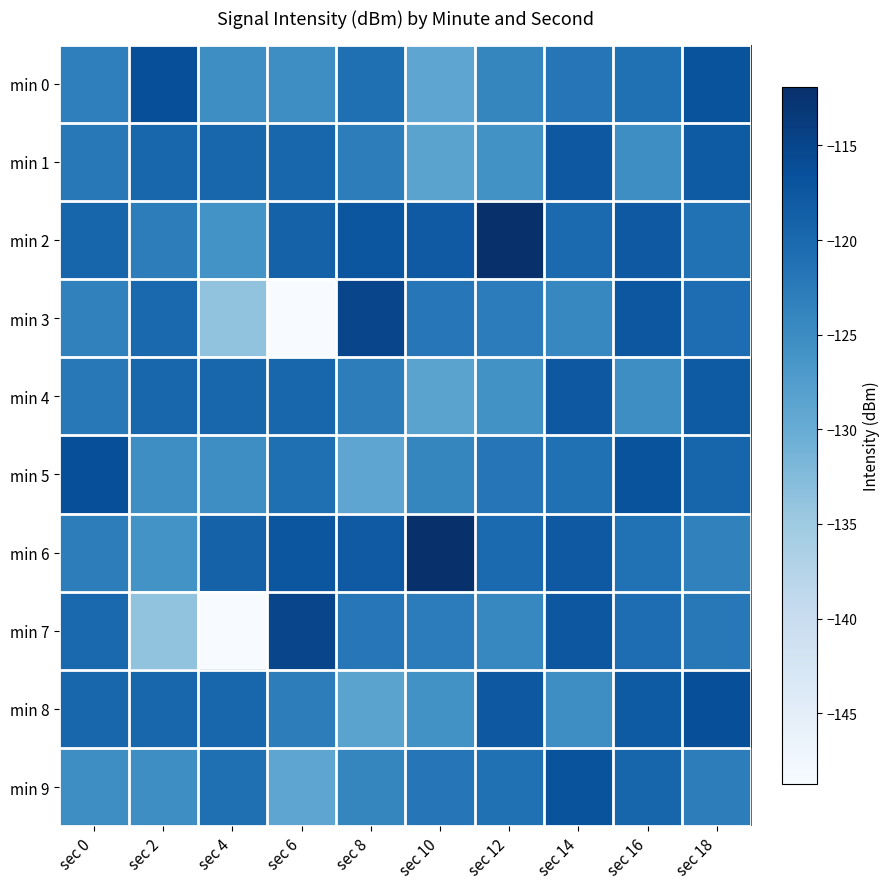

What is the total value across all series at sec 18?

-1198.8